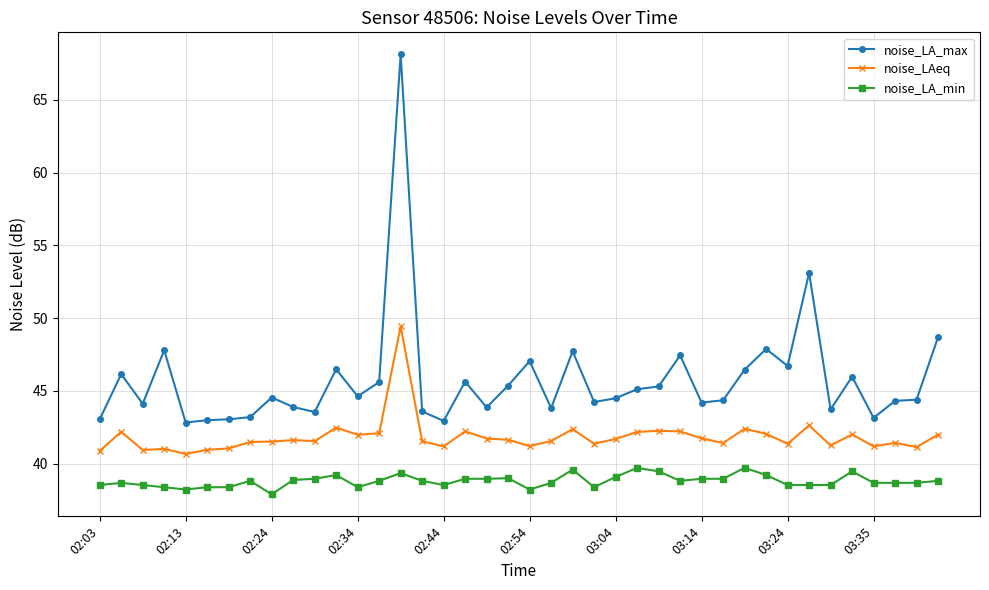

Rank the series by their maximum value, from highest to lowest.

noise_LA_max, noise_LAeq, noise_LA_min